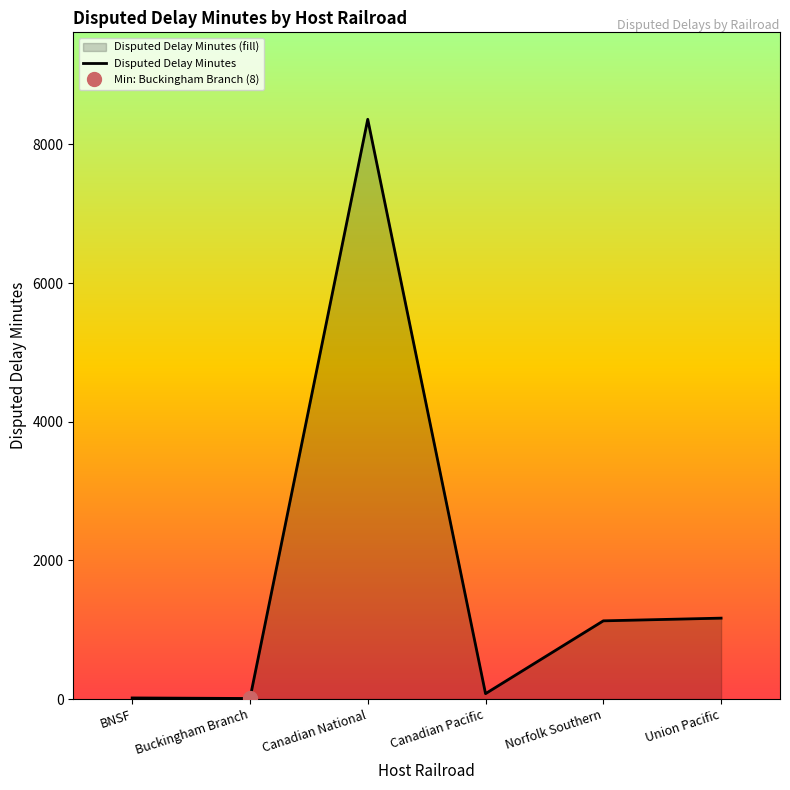

What is the label of the 6th point from the left?

Union Pacific